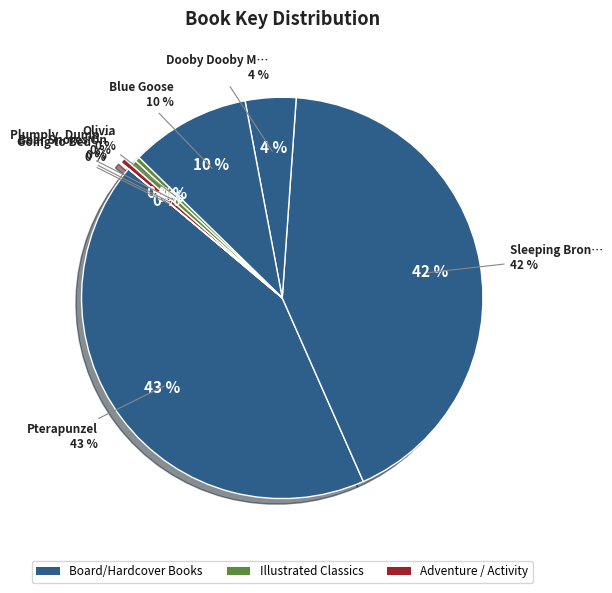

Between Sleeping Bronty and Blue Goose, which is larger?

Sleeping Bronty